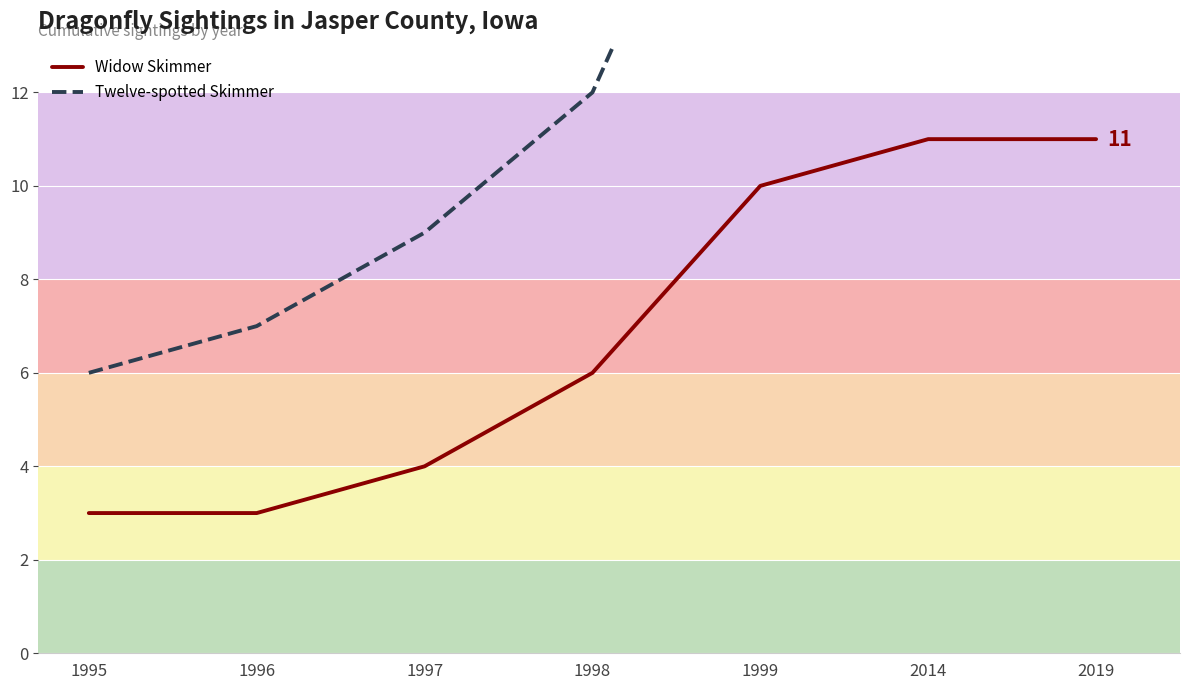

Which series has the widest spread of values?

Twelve-spotted Skimmer